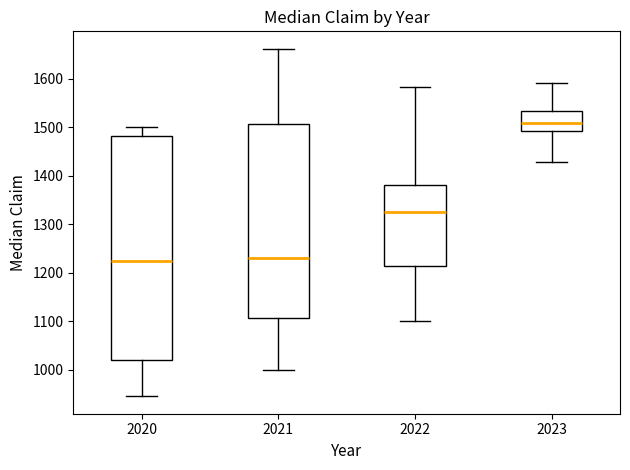

Which box's median line is the highest?

2023